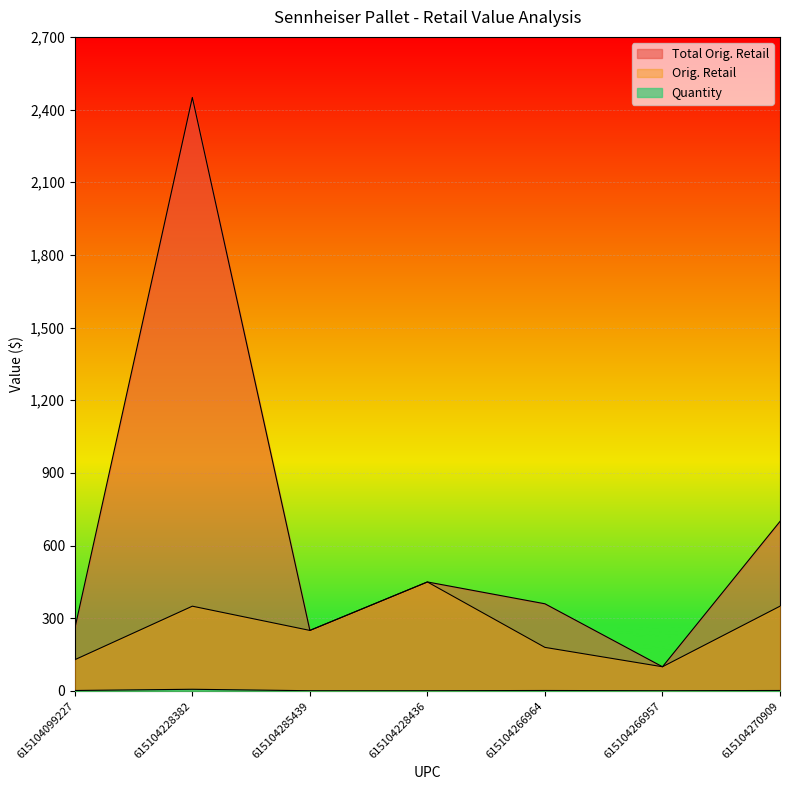

Rank the series by their average value, from highest to lowest.

Total Orig. Retail, Orig. Retail, Quantity